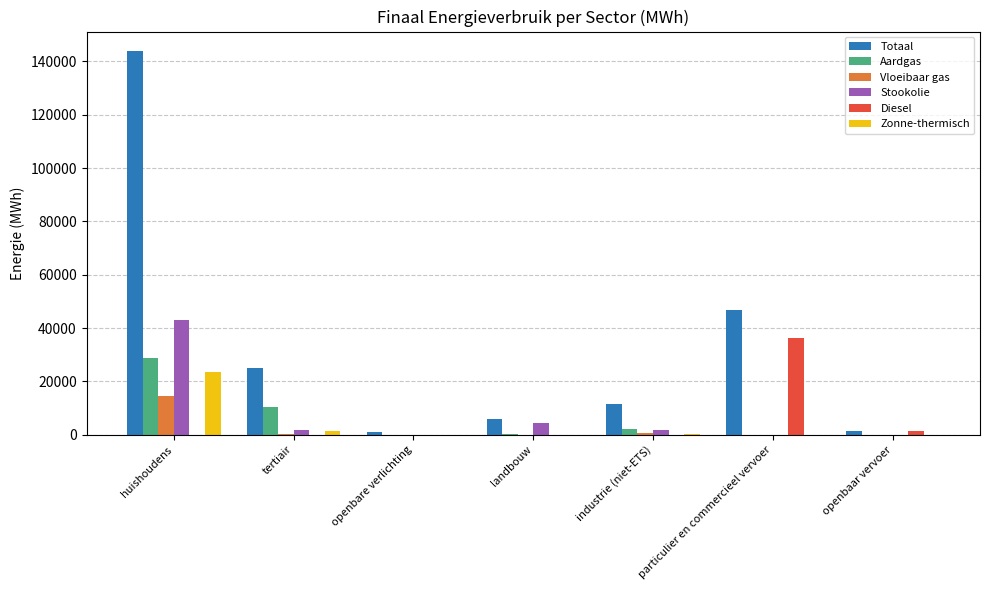

What are all the series names shown in the legend?

Totaal, Aardgas, Vloeibaar gas, Stookolie, Diesel, Zonne-thermisch